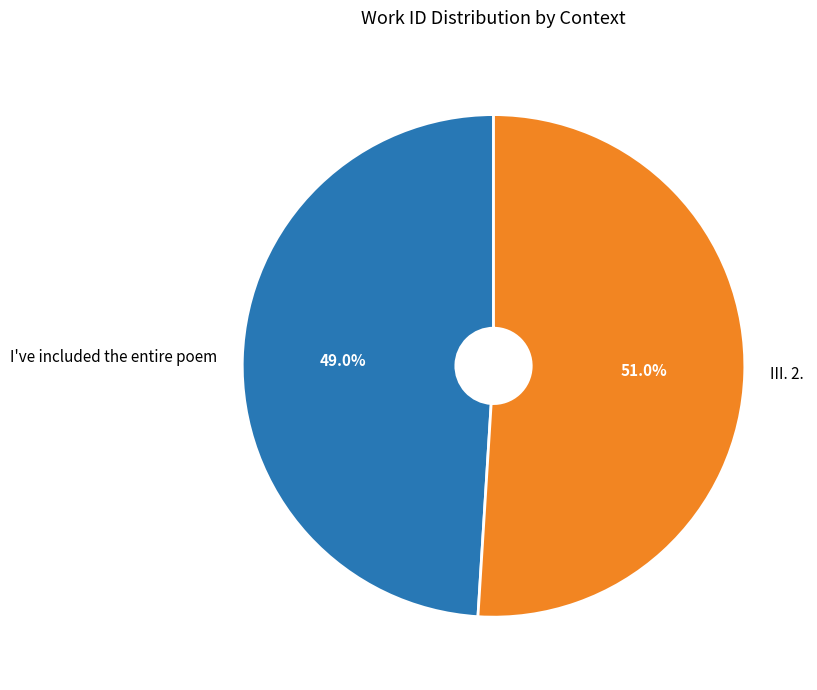

Which slice is the largest?

III. 2.